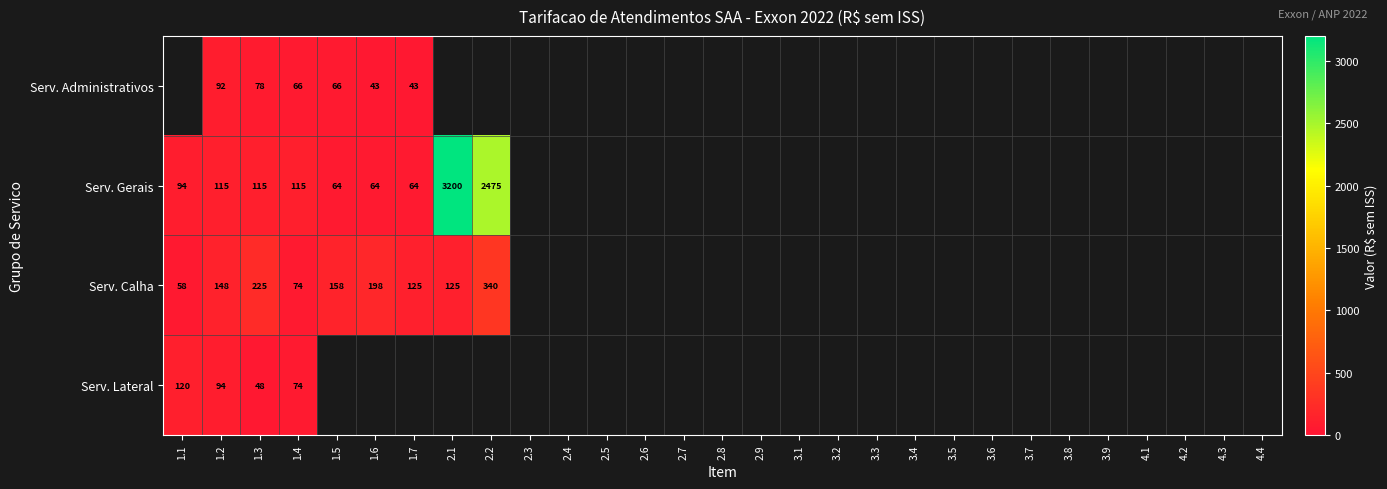

How many data points does each series have?

29